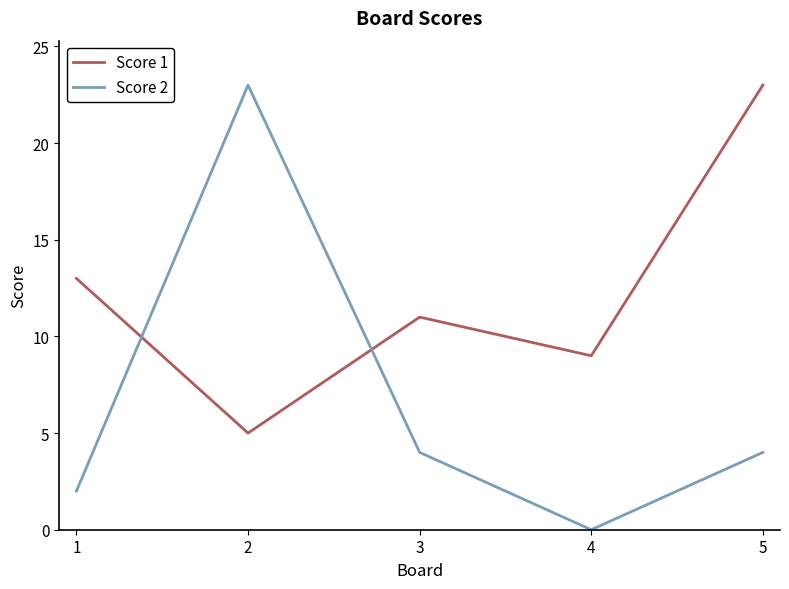

After their last crossing, which series has the higher values: Score 1 or Score 2?

Score 1